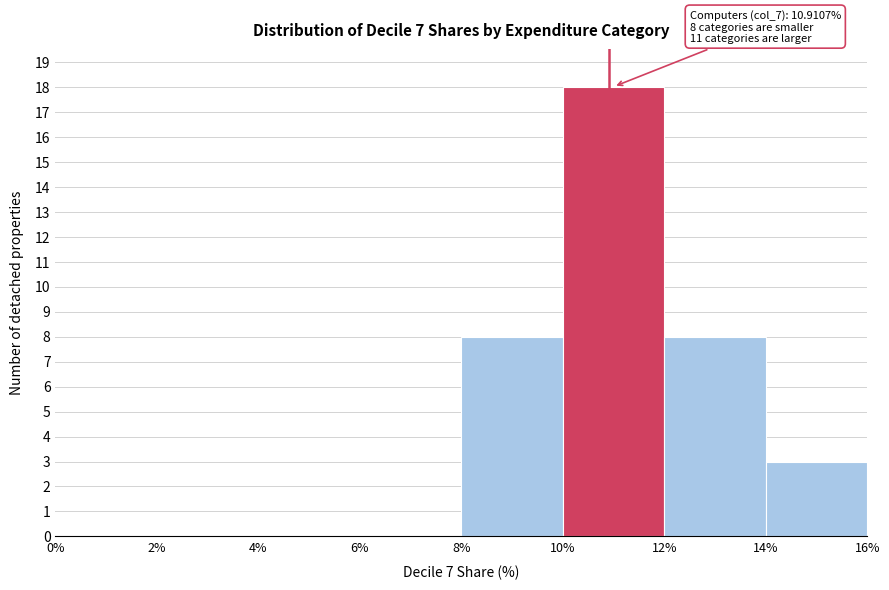

Over which range of the x-axis is the bar tallest?

10% to 12%